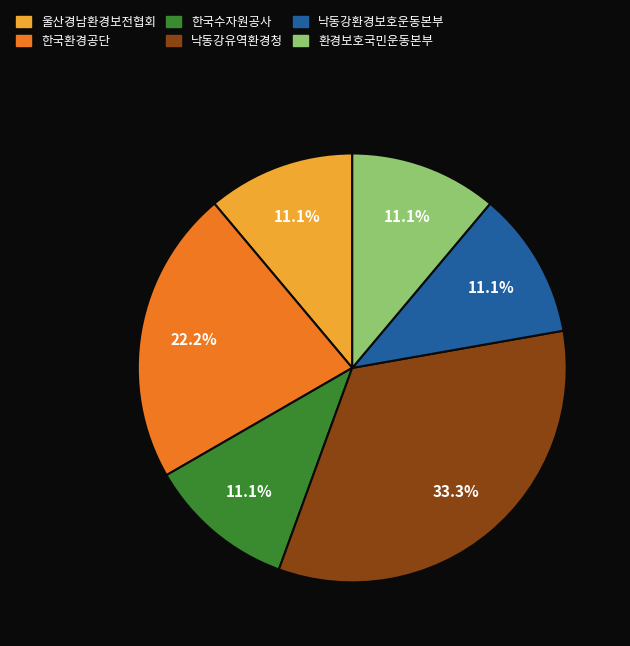

Is the sum of 낙동강유역환경청 and 울산경남환경보전협회 greater than half?

No